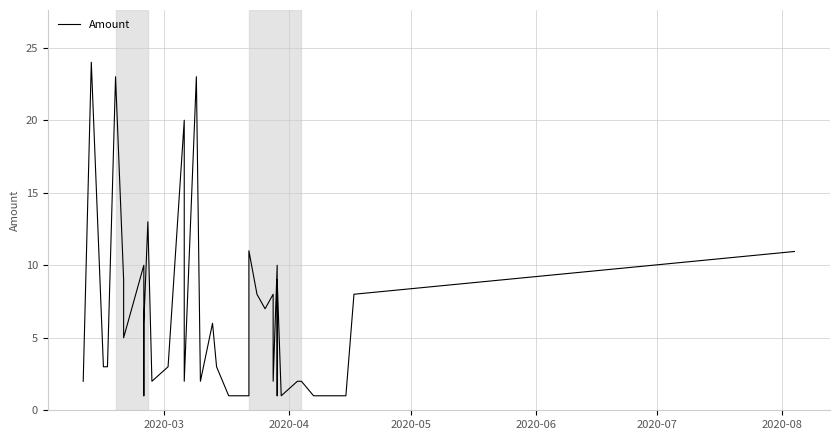

What is the difference between the maximum and minimum values?

23.0